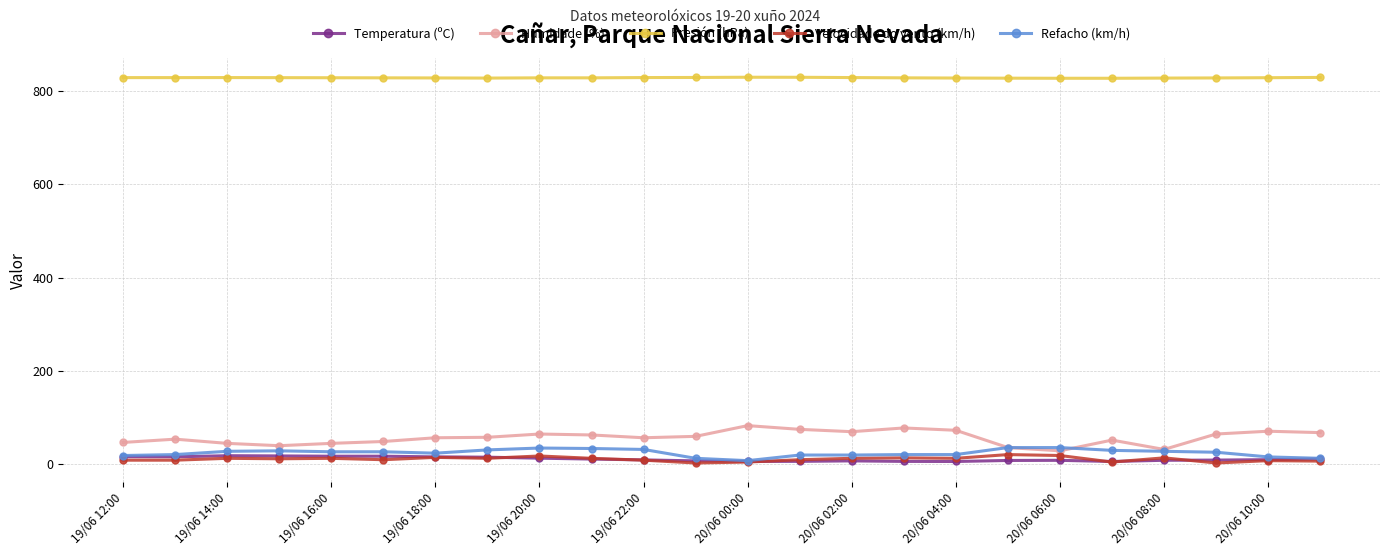

What are all the series names shown in the legend?

Temperatura (ºC), Humidade (%), Presión (hPa), Velocidade do vento (km/h), Refacho (km/h)